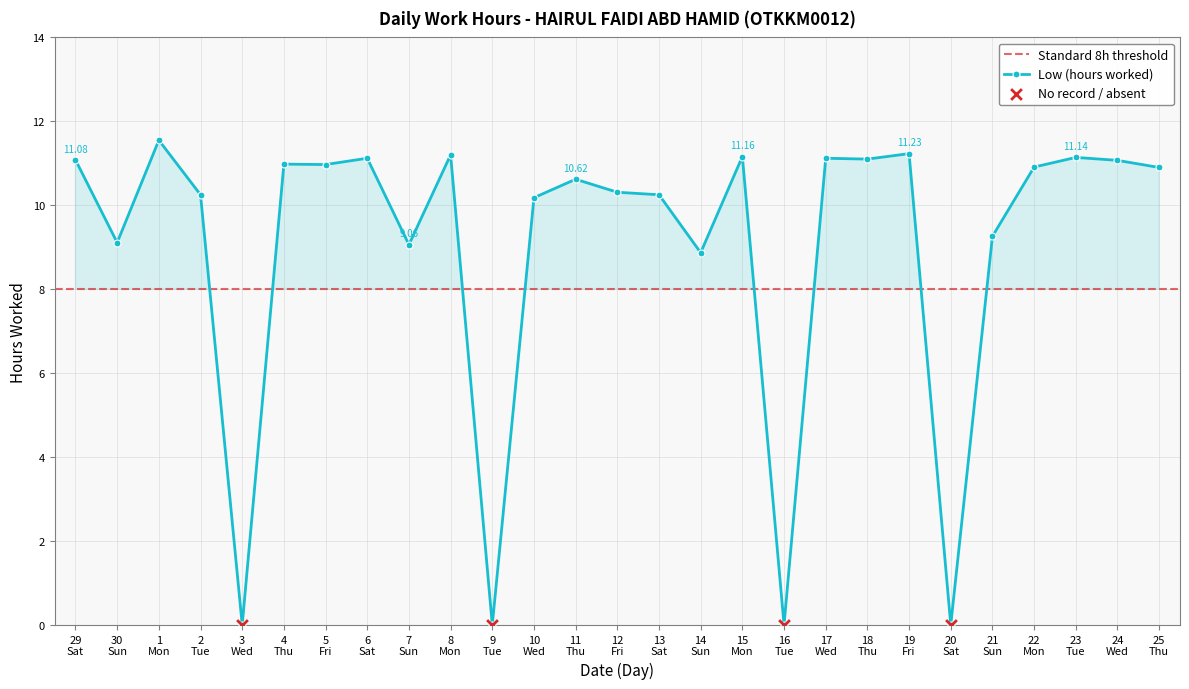

How many values in the Low (hours worked) series exceed 10?

19